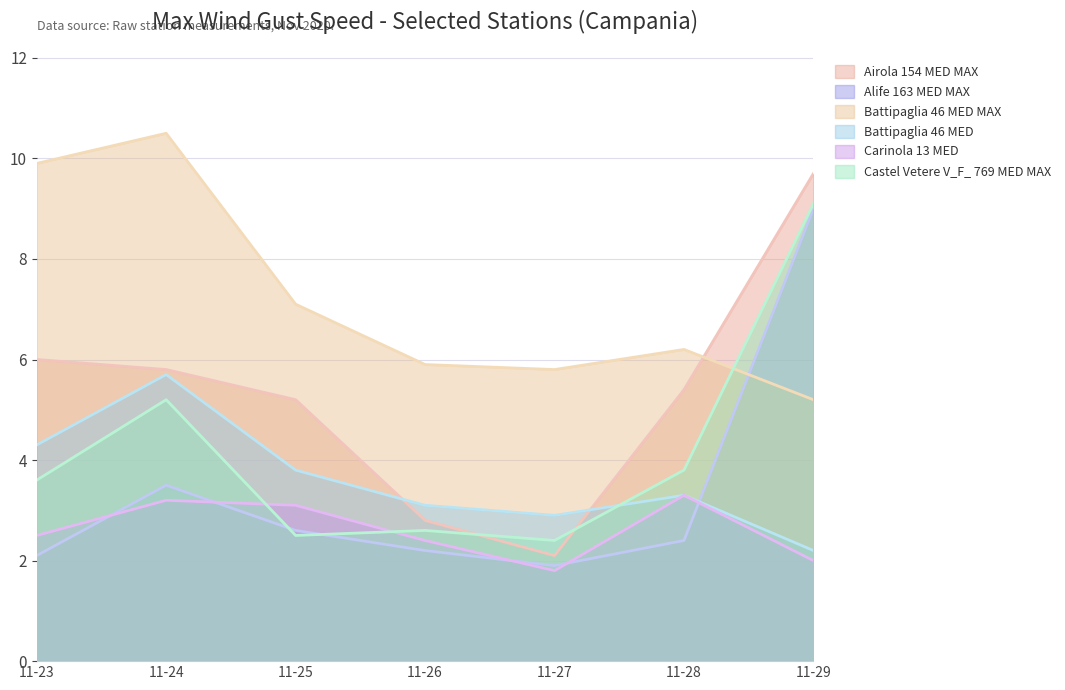

Is the value of Battipaglia 46 MED at 11-29 greater than the value of Battipaglia 46 MED MAX at 11-28?

No